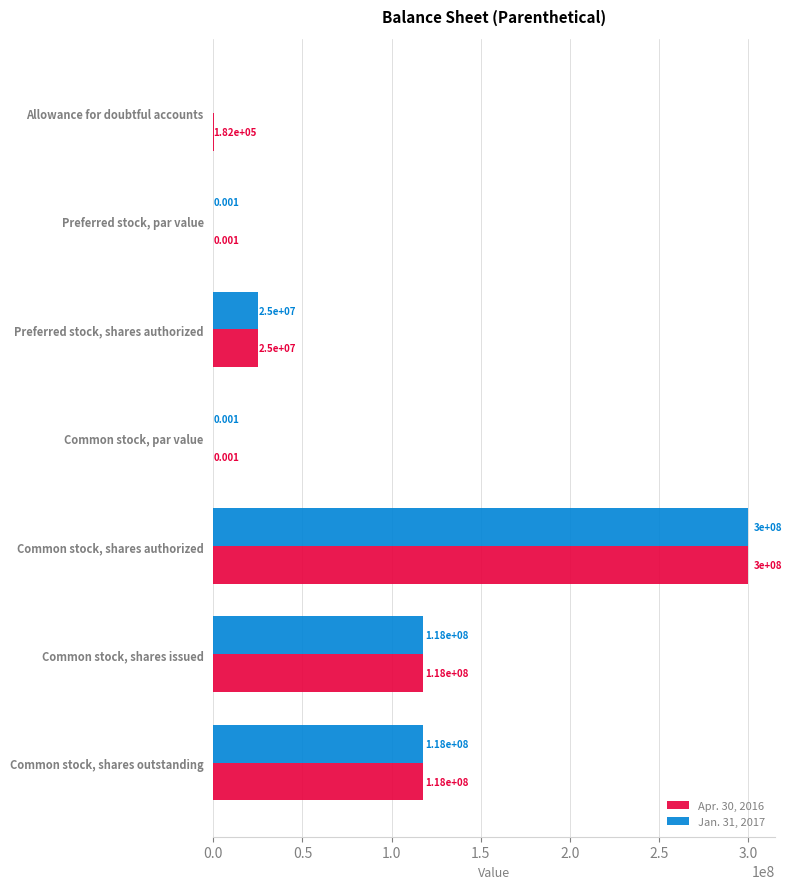

What are all the series names shown in the legend?

Apr. 30, 2016, Jan. 31, 2017